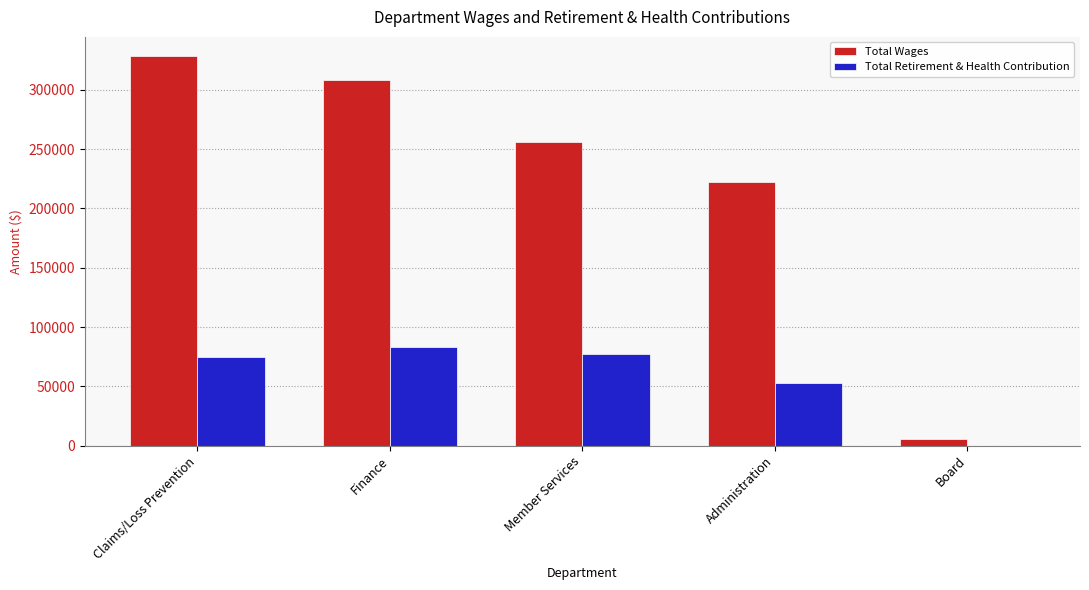

True or false: Total Wages has a value of 5300 at Board.

True